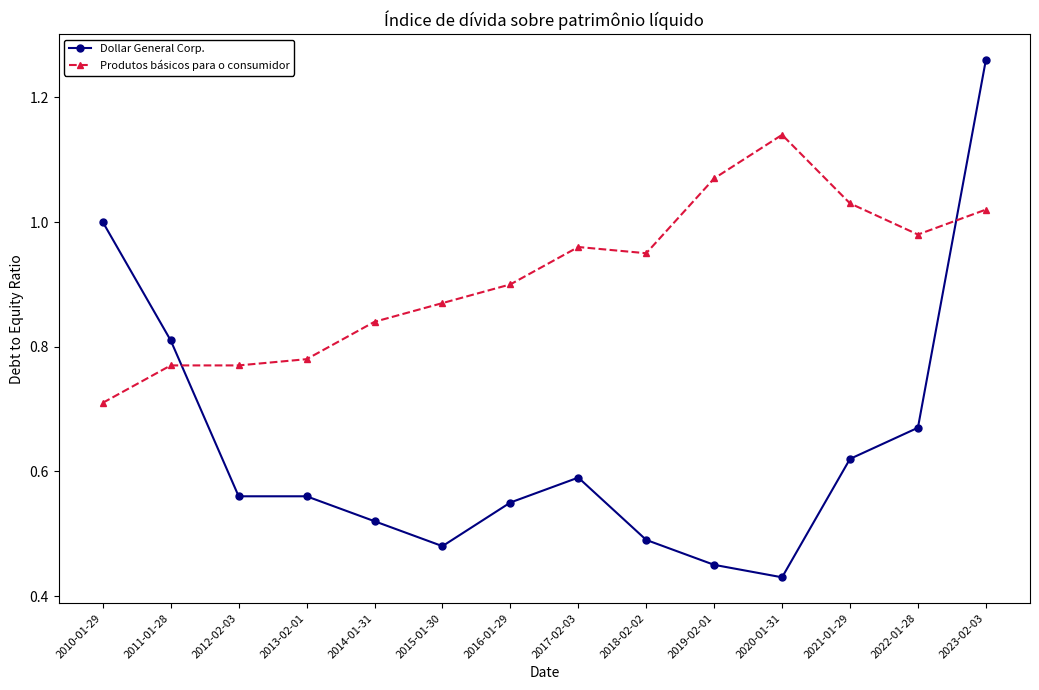

What is the label of the 1st point from the left?

2010-01-29